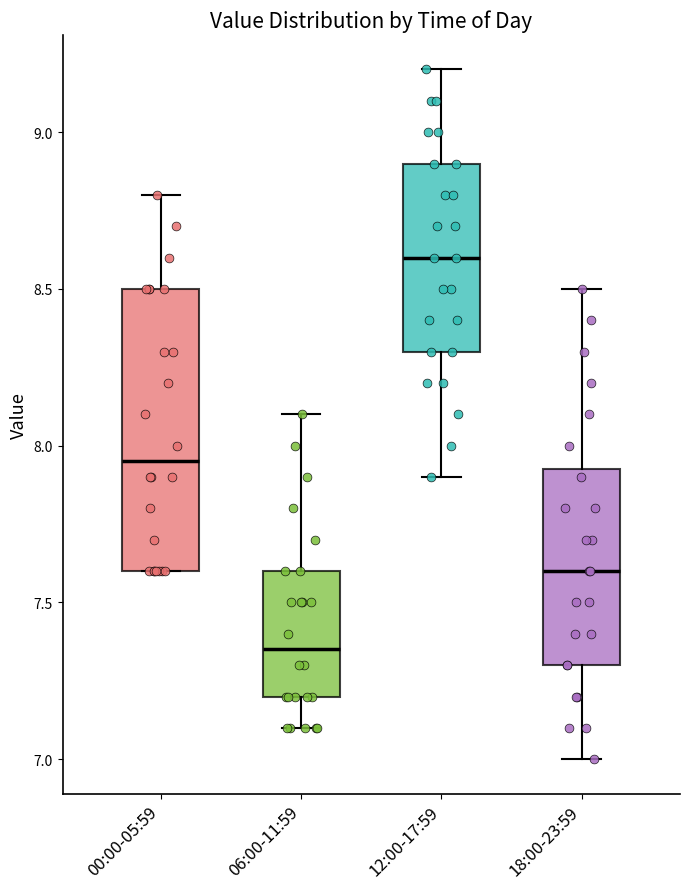

Reading left to right, read every box against the y-axis: the position of its median line, the range the box covers, and the ends of its whiskers. The values are not printed on the chart, so give them approximately, as read against the axis.

00:00-05:59: median 7.95, box 7.60 to 8.50, whiskers 7.60 to 8.80
06:00-11:59: median 7.35, box 7.20 to 7.60, whiskers 7.10 to 8.10
12:00-17:59: median 8.60, box 8.30 to 8.90, whiskers 7.90 to 9.20
18:00-23:59: median 7.60, box 7.30 to 7.95, whiskers 7.00 to 8.50